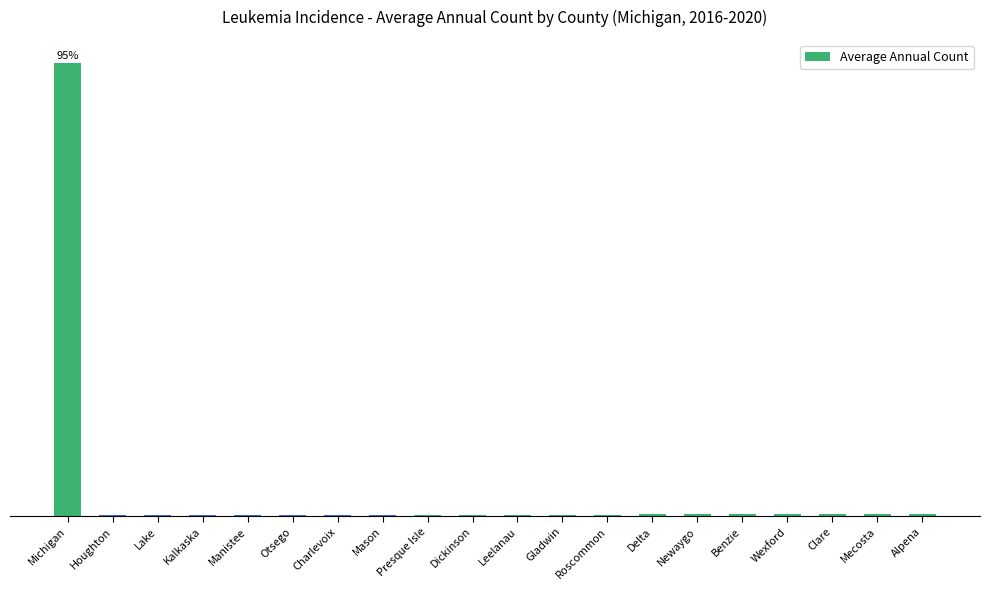

What is the change in value from Lake to Leelanau?

+2